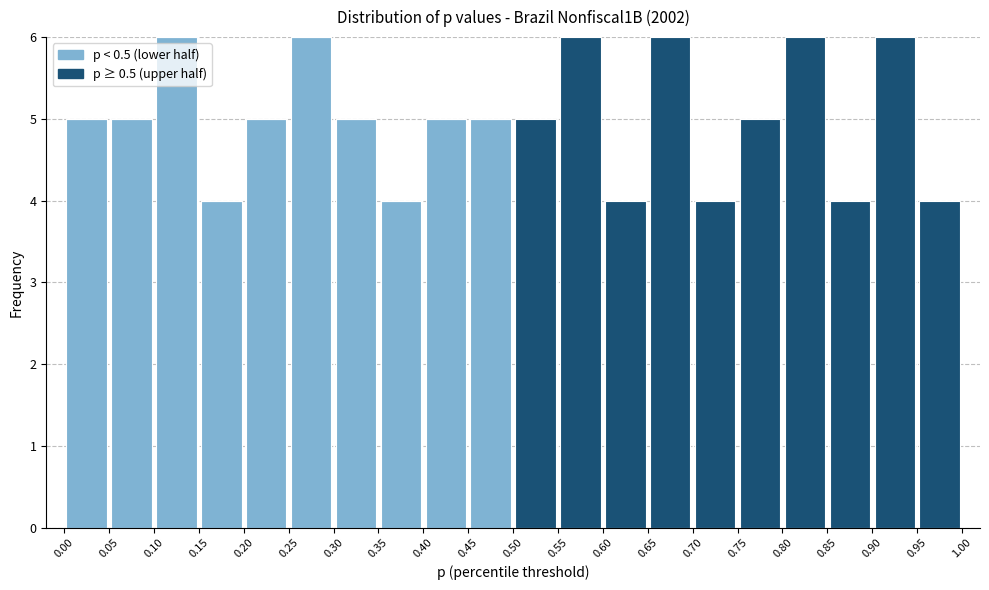

What is the total height of the stacked bar covering 0.75 to 0.80 on the x-axis? The values are not printed on the chart, so give them approximately, as read against the axis.

5